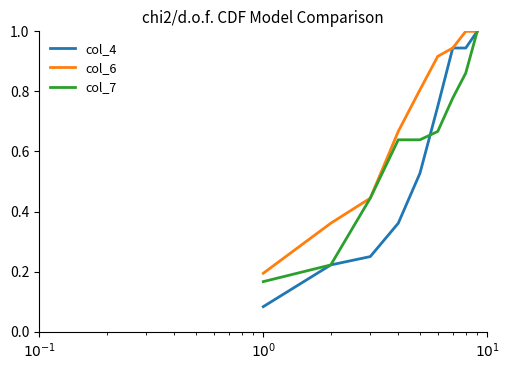

What is the maximum value shown in the chart?

1.0